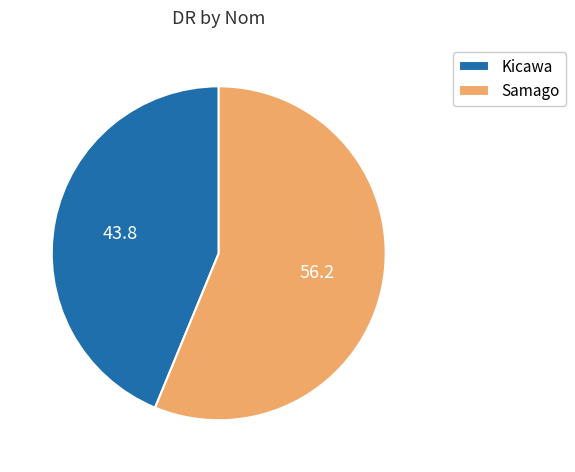

Between Samago and Kicawa, which is larger?

Samago